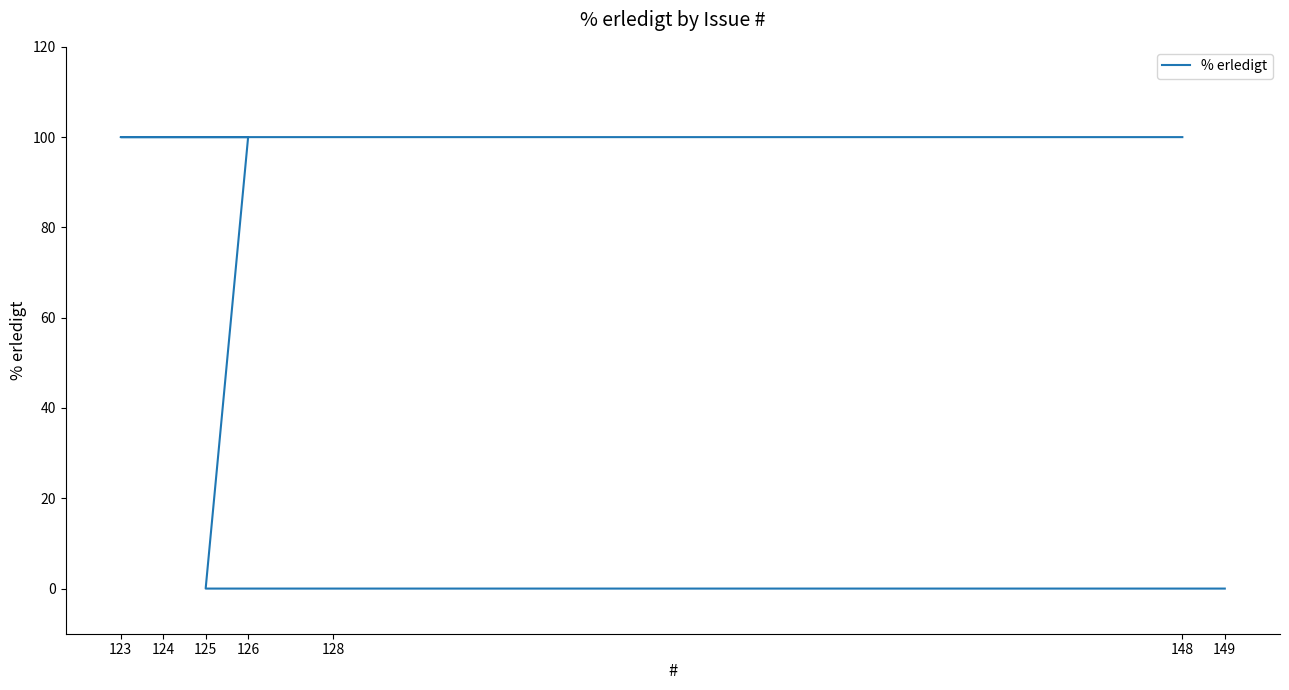

The chart shows a value of 0 at 149. True or false?

True